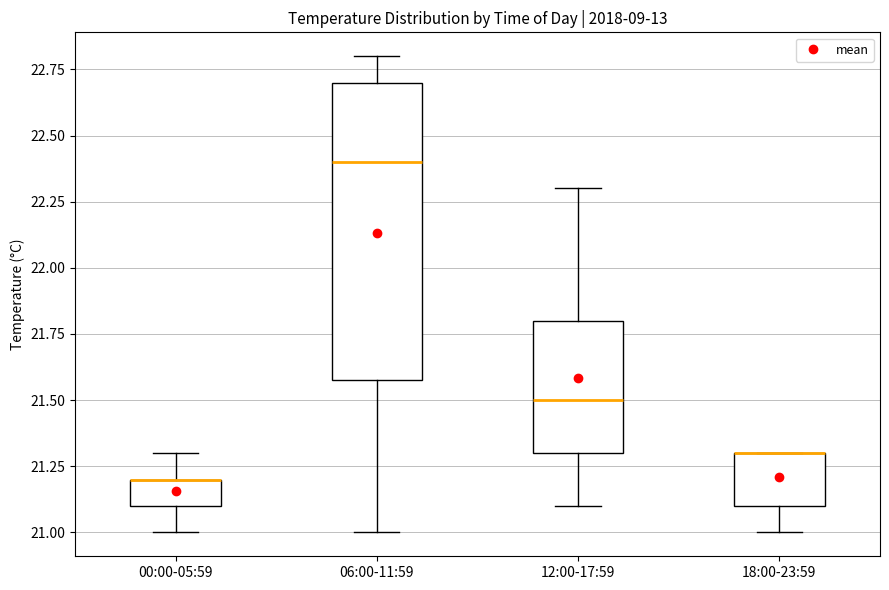

Where does the lower whisker of the box for 18:00-23:59 end on the y-axis? The values are not printed on the chart, so give them approximately, as read against the axis.

21.0